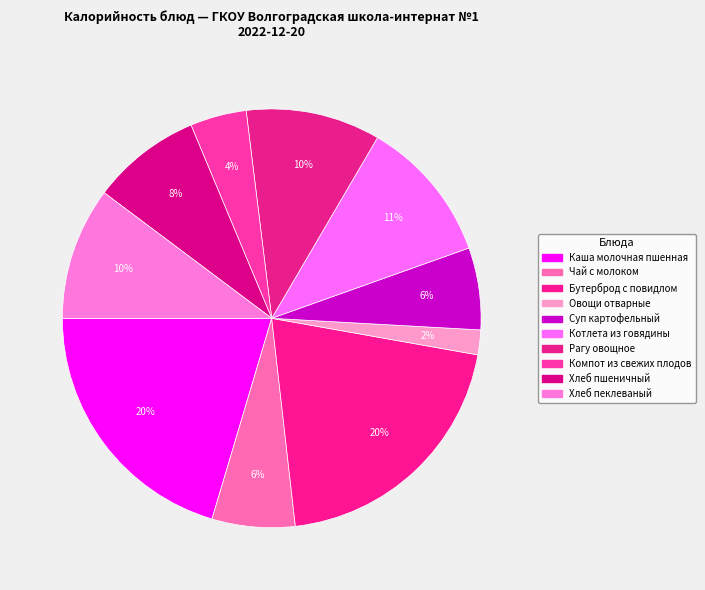

To the nearest percent, what is the difference between the largest and smallest slice percentages?

18%